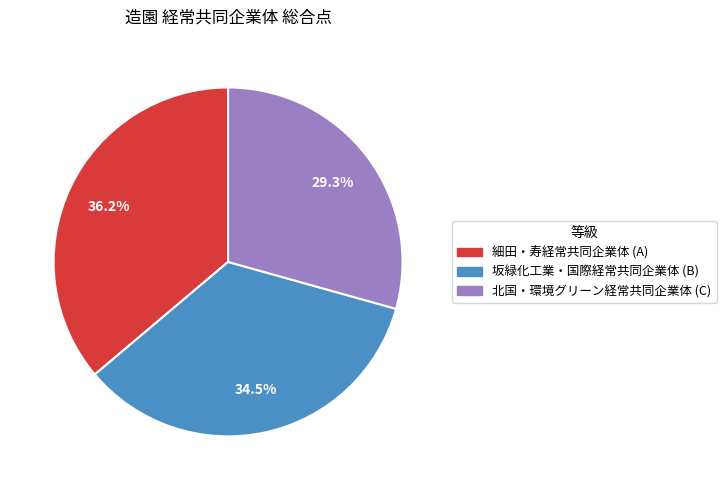

Between 細田・寿経常共同企業体 and 坂緑化工業・国際経常共同企業体, which is larger?

細田・寿経常共同企業体